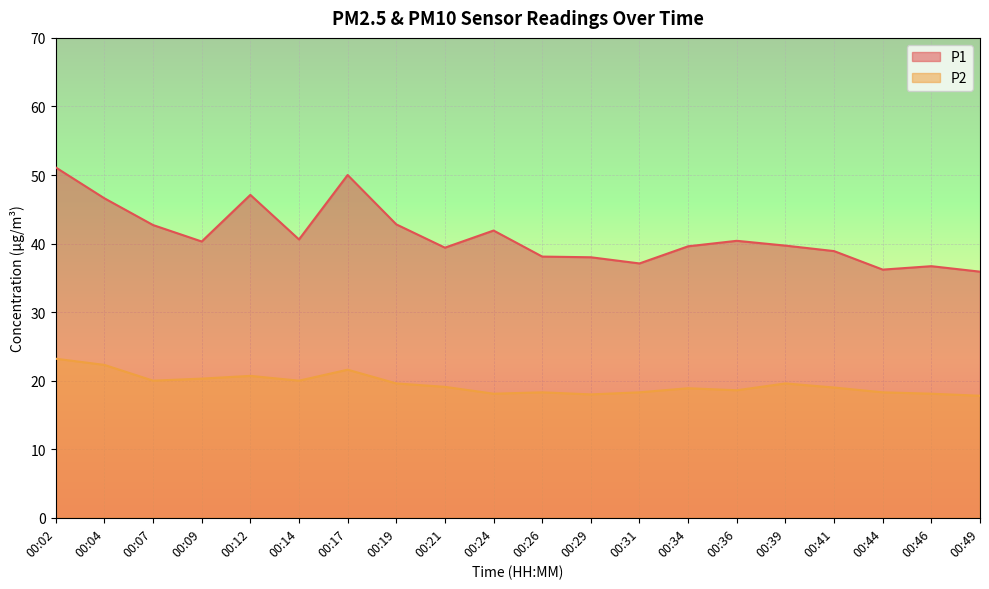

The P2 series shows 22.3 at 00:04. True or false?

True